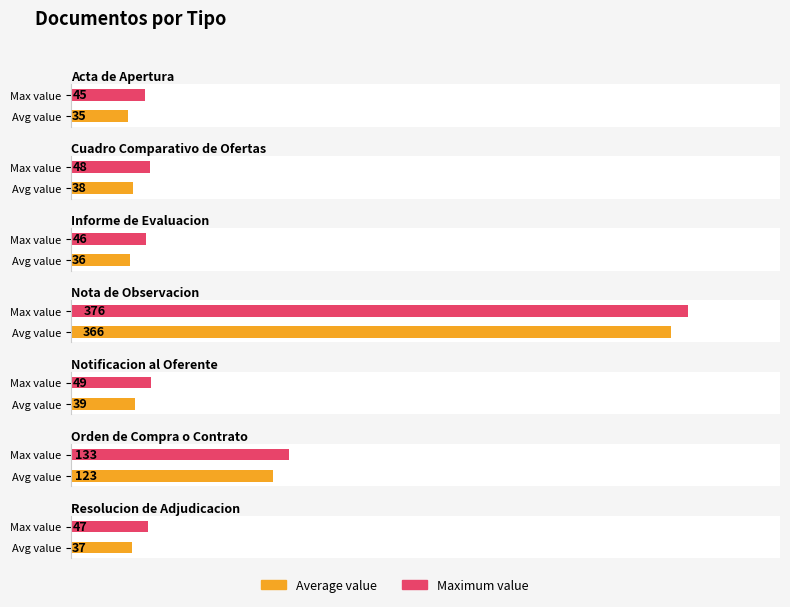

At which category does the chart reach its minimum across all series?

Acta de Apertura